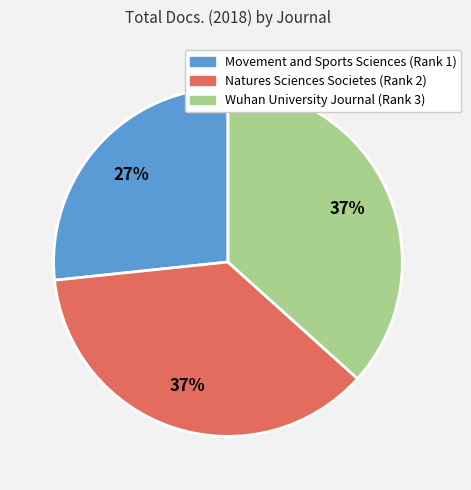

What percentage is the Movement and Sports Sciences (Rank 1) slice, to the nearest percent?

27%